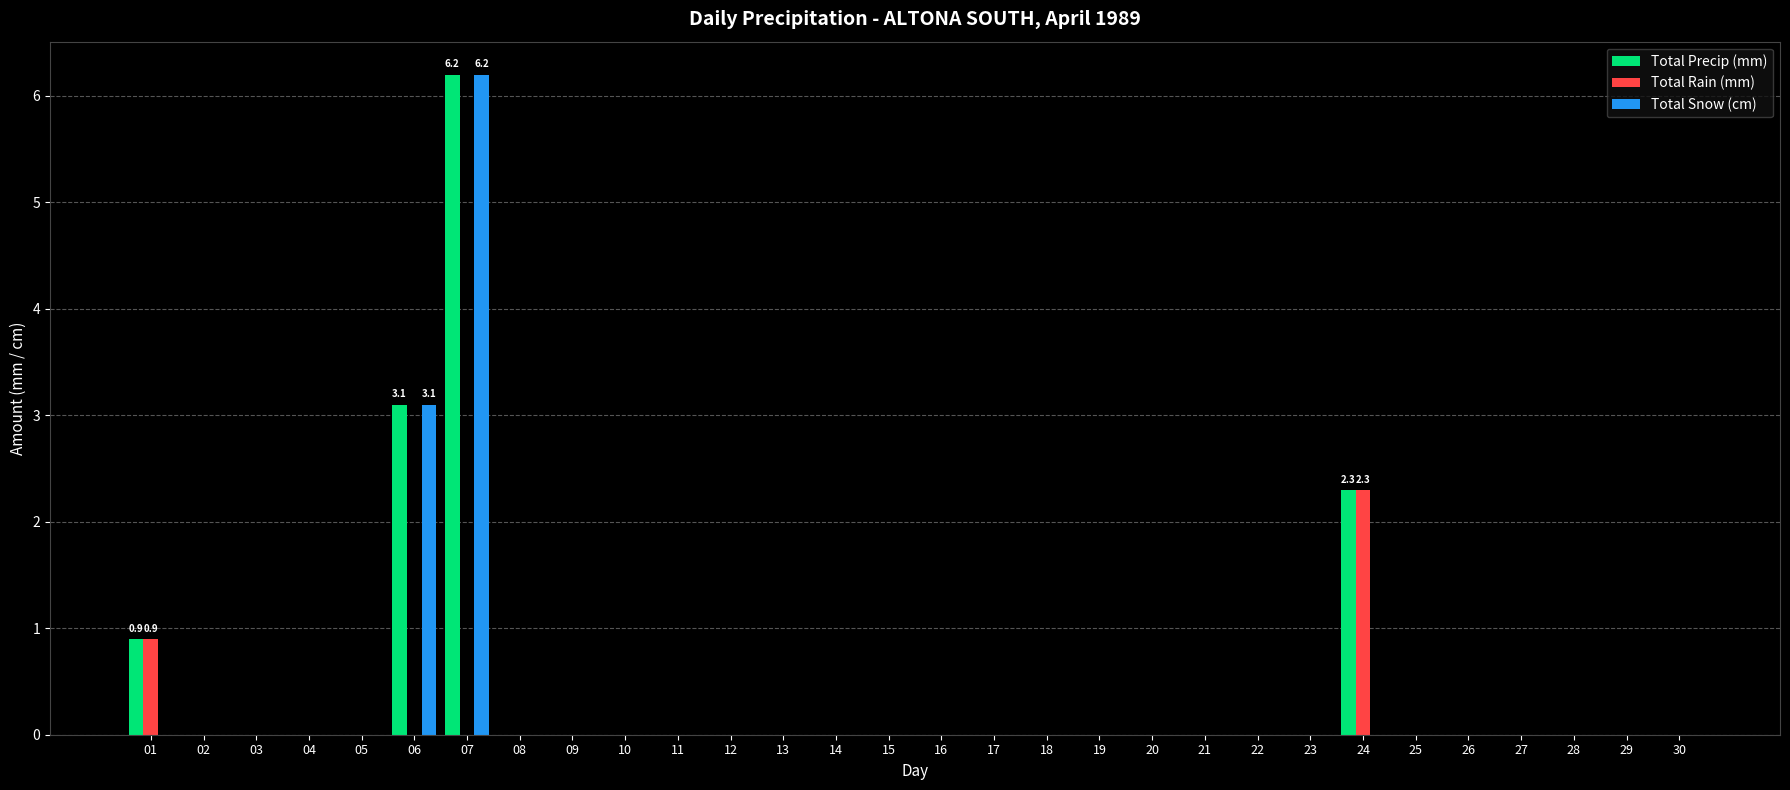

What is the sum of all Total Precip (mm) values?

12.5